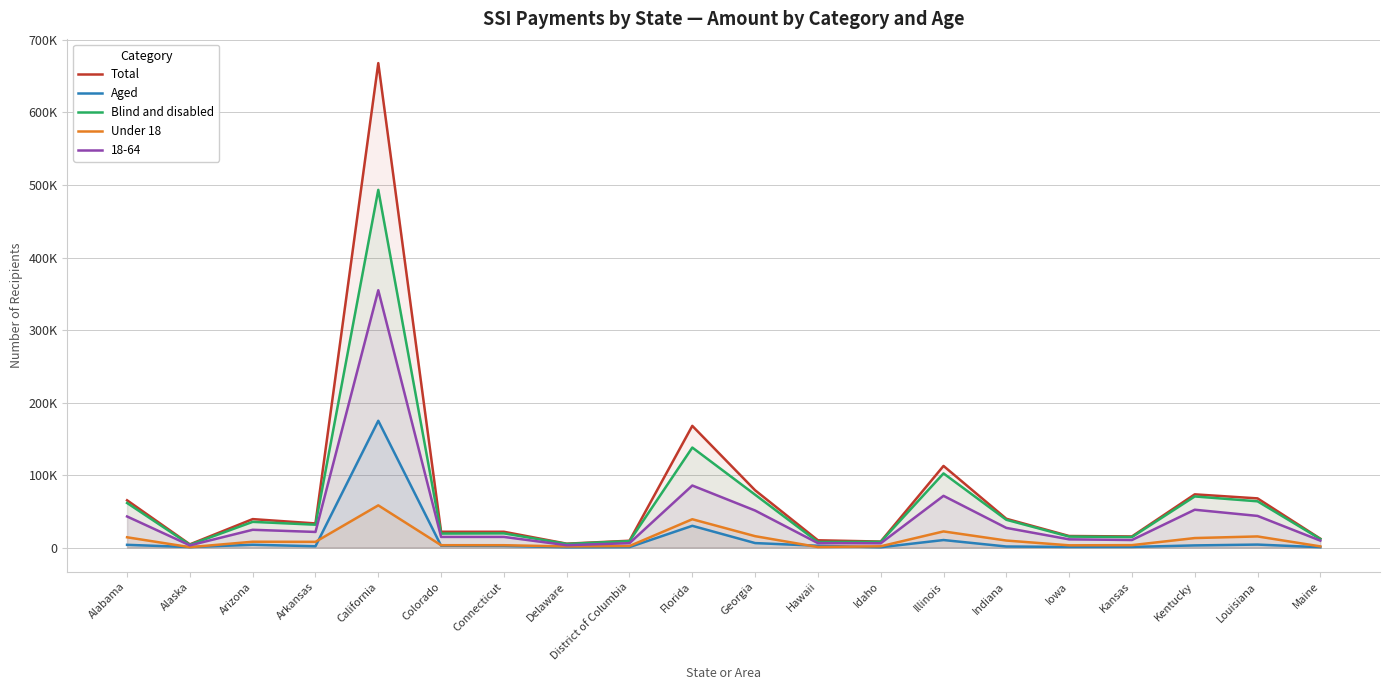

Which series has the widest spread of values?

Total